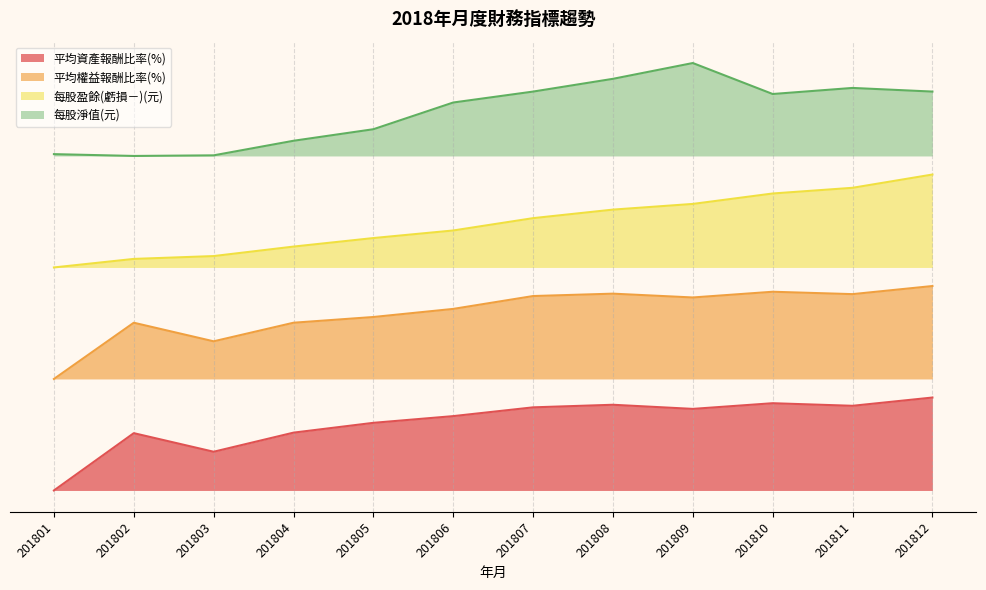

Is the value of 平均資產報酬比率(%) at 201803 greater than the value of 每股盈餘(虧損－)(元) at 201804?

No